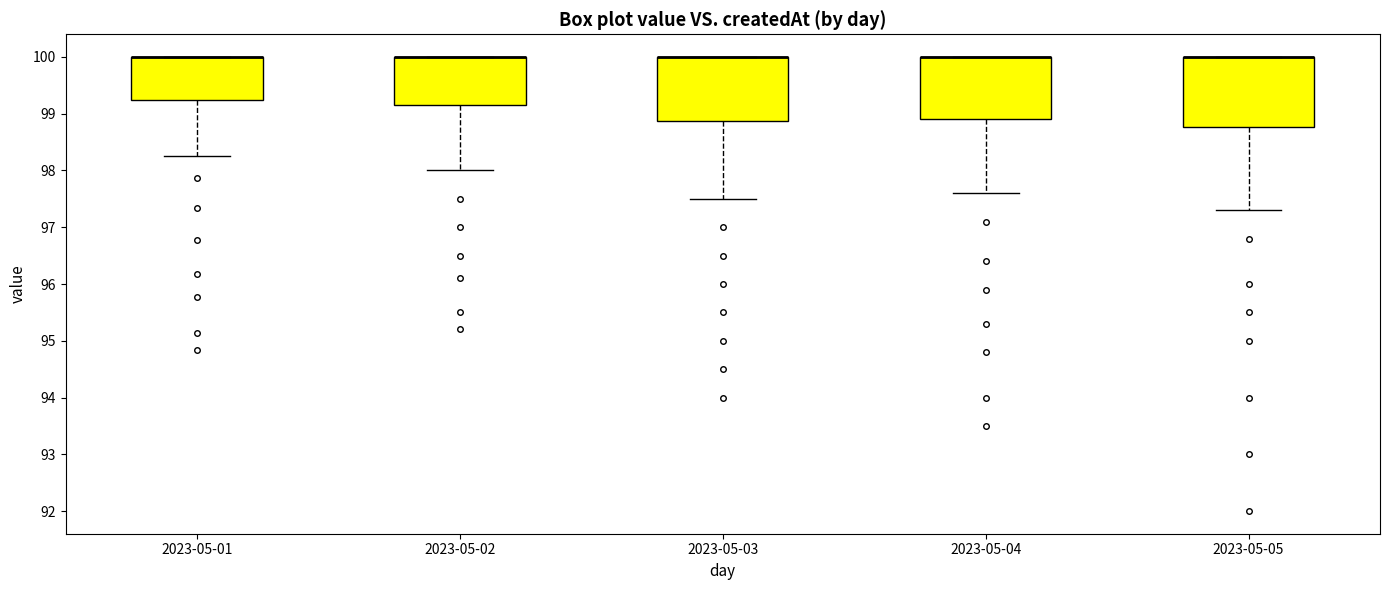

Where does the lower whisker of the box for 2023-05-04 end on the y-axis? The values are not printed on the chart, so give them approximately, as read against the axis.

97.6